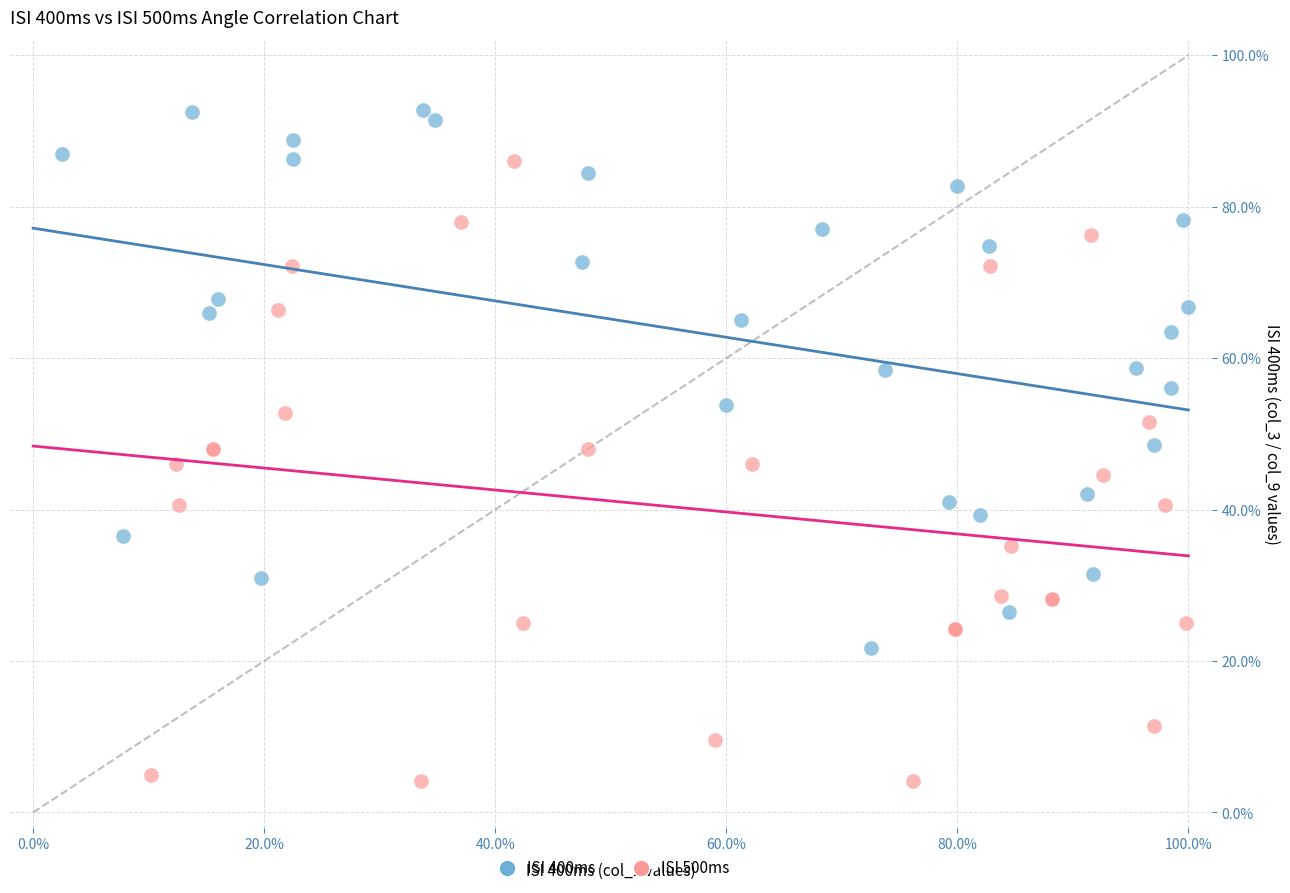

Which series has the widest spread of Y values?

ISI 500ms